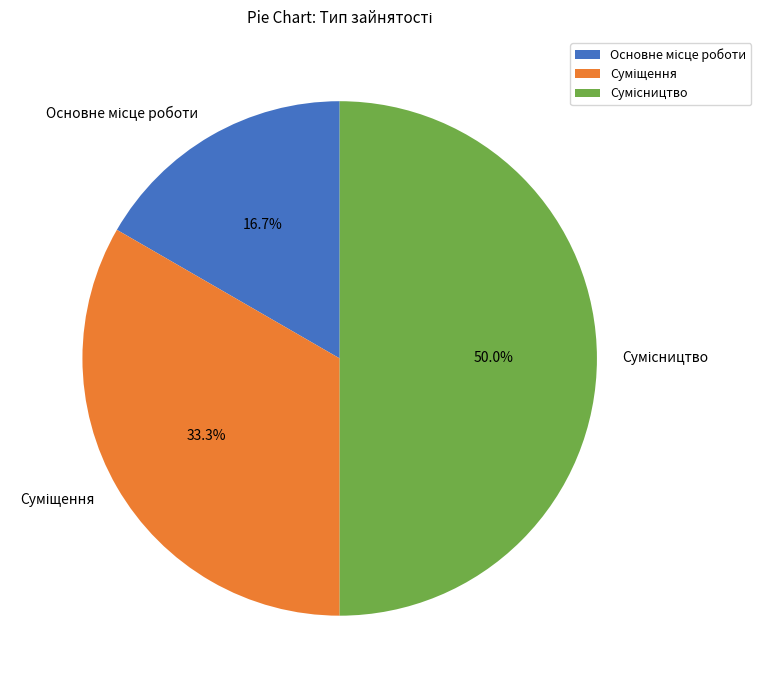

Approximately how many times larger is the value at Основне місце роботи compared to Суміщення?

0.5